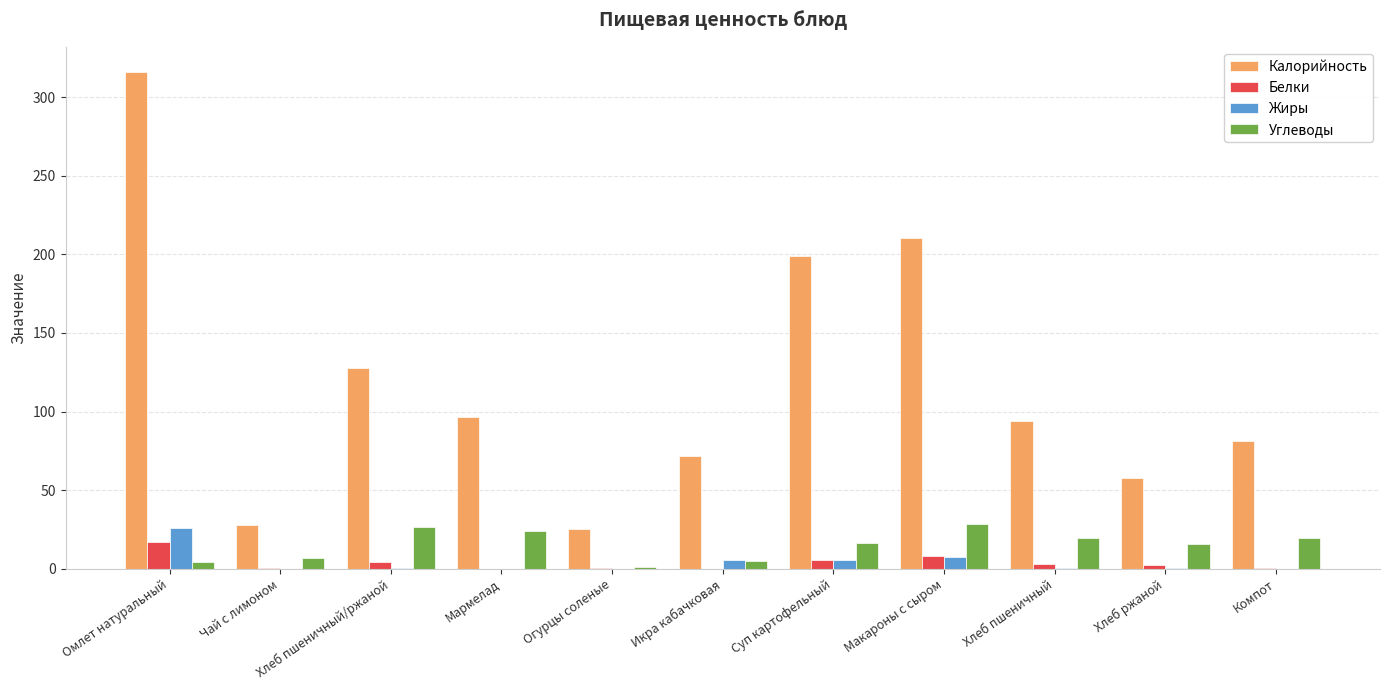

What is the sum of the Жиры values at Омлет натуральный and Хлеб пшеничный/ржаной?

26.5